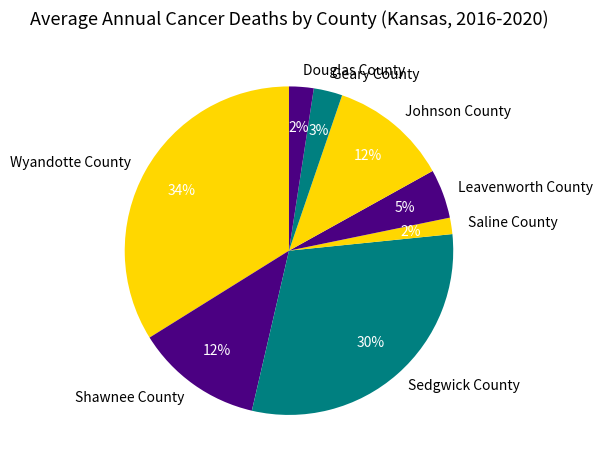

Is the sum of Shawnee County and Saline County greater than half?

No